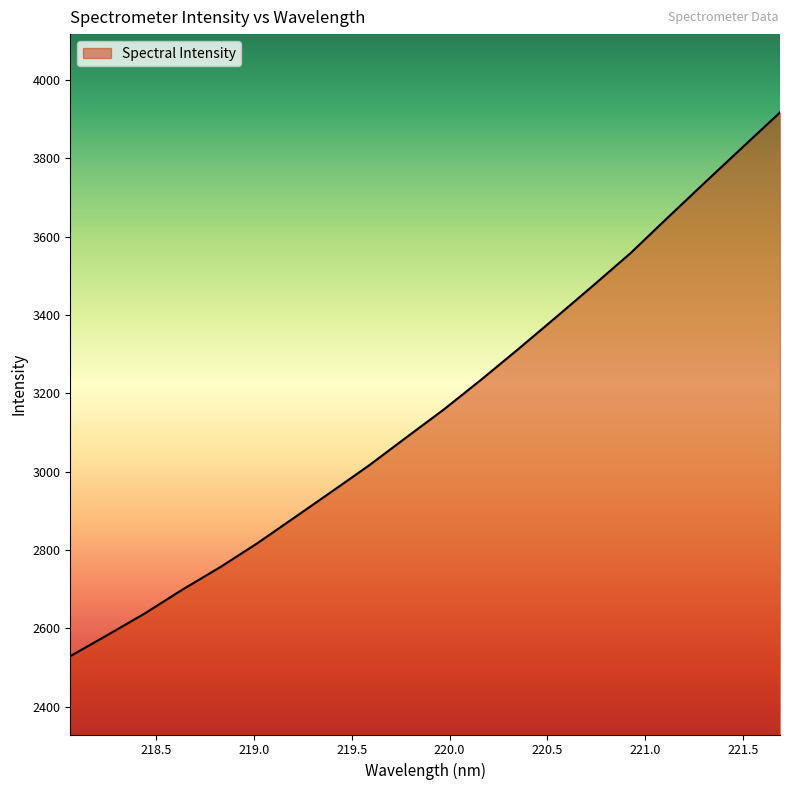

How many values are below 3158?

10